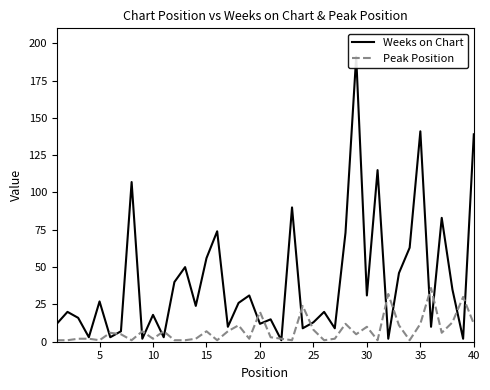

Is it true that Peak Position equals 7 at 15?

True